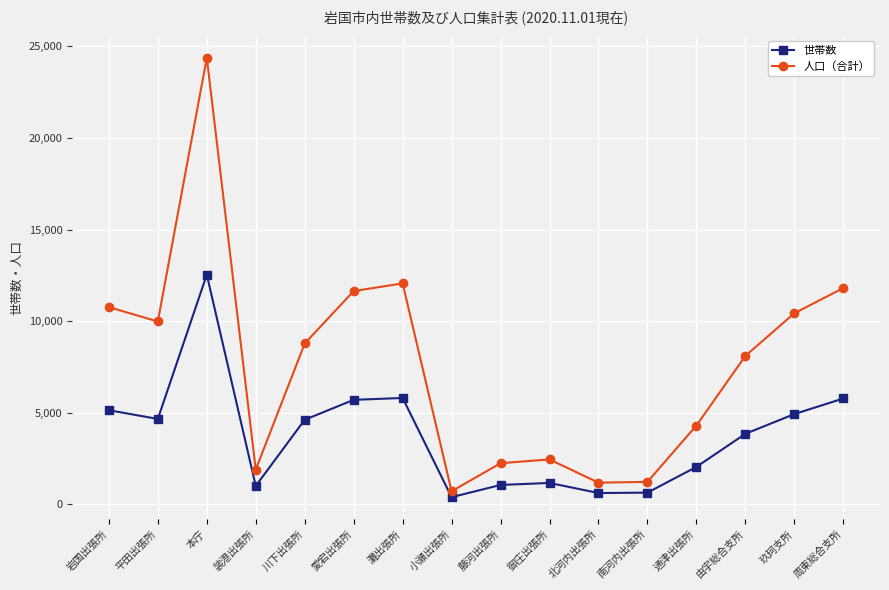

Which category has the lowest value across all series?

小瀬出張所